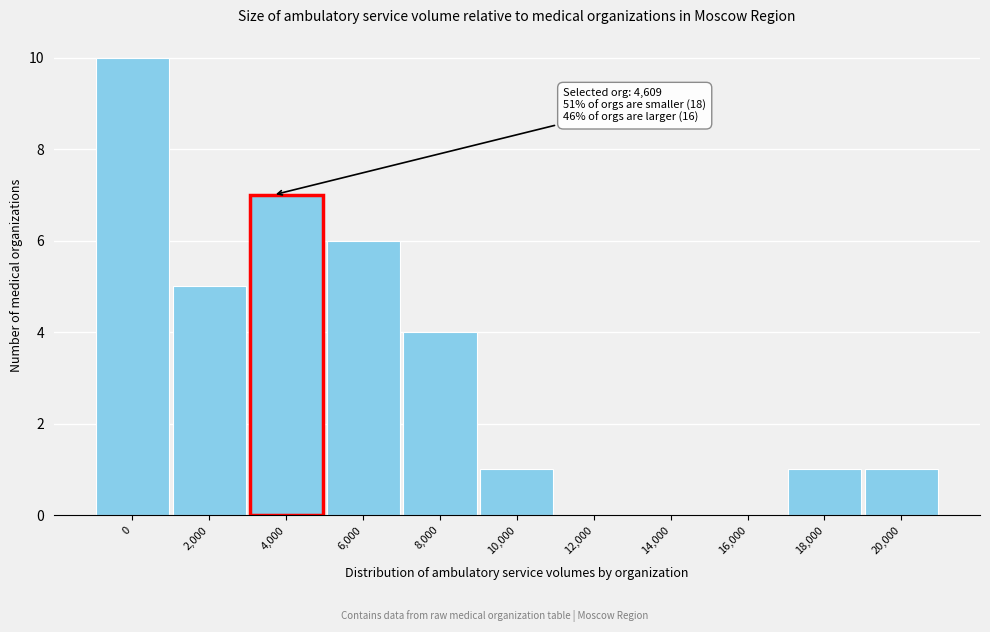

Reading left to right, transcribe all the data shown in this chart.

0=10	2,000=5	4,000=7	6,000=6	8,000=4	10,000=1	12,000=0	14,000=0	16,000=0	18,000=1	20,000=1